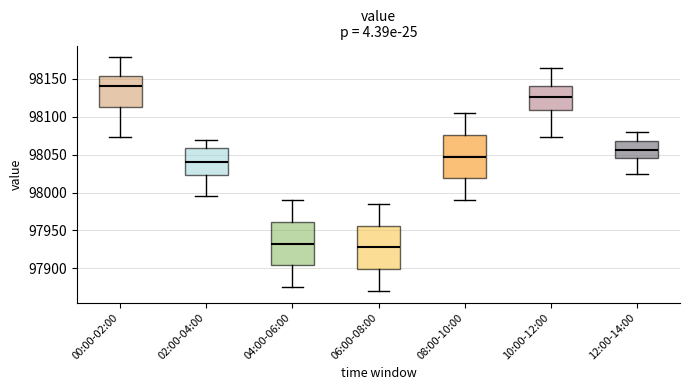

Reading left to right, transcribe this box plot: for each box, give where its median line is, the range the box spans, and where its two whiskers end, as read against the y-axis. The values are not printed on the chart, so give them approximately, as read against the axis.

00:00-02:00: median 98140, box 98115 to 98155, whiskers 98075 to 98180
02:00-04:00: median 98040, box 98025 to 98060, whiskers 97995 to 98070
04:00-06:00: median 97935, box 97905 to 97960, whiskers 97875 to 97990
06:00-08:00: median 97930, box 97900 to 97955, whiskers 97870 to 97985
08:00-10:00: median 98050, box 98020 to 98075, whiskers 97990 to 98105
10:00-12:00: median 98125, box 98110 to 98140, whiskers 98075 to 98165
12:00-14:00: median 98055, box 98045 to 98070, whiskers 98025 to 98080